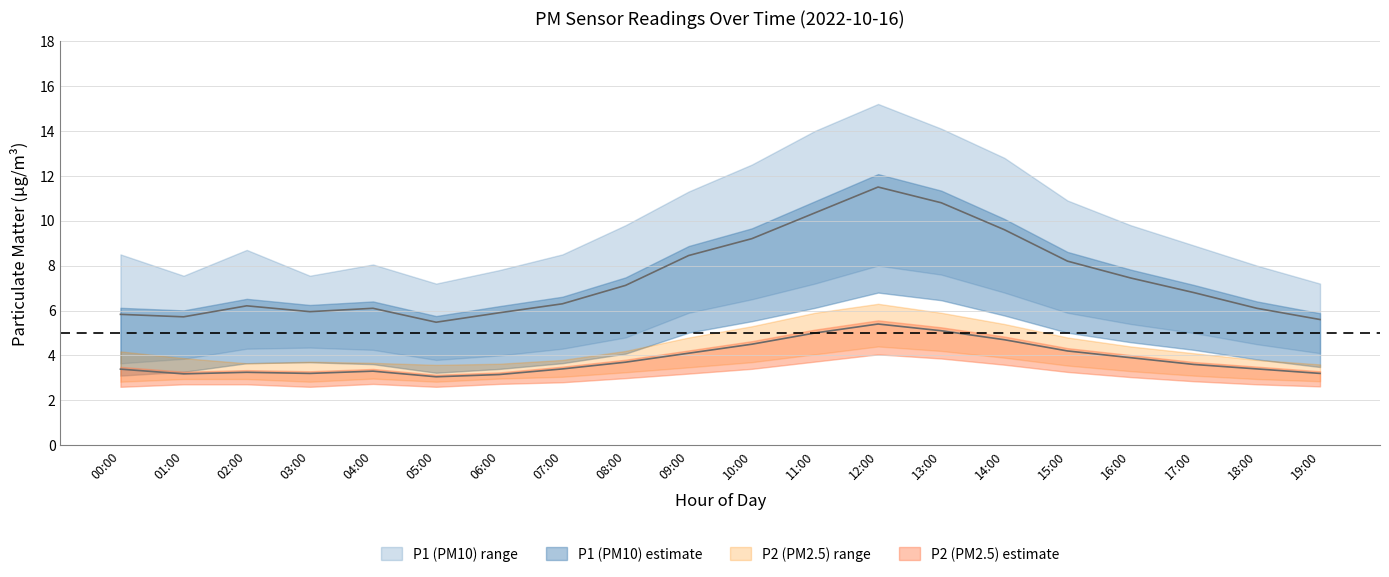

Rank the series by their maximum value, from highest to lowest.

P1_upper, P1, P1_lower, P2_upper, P2, P2_lower